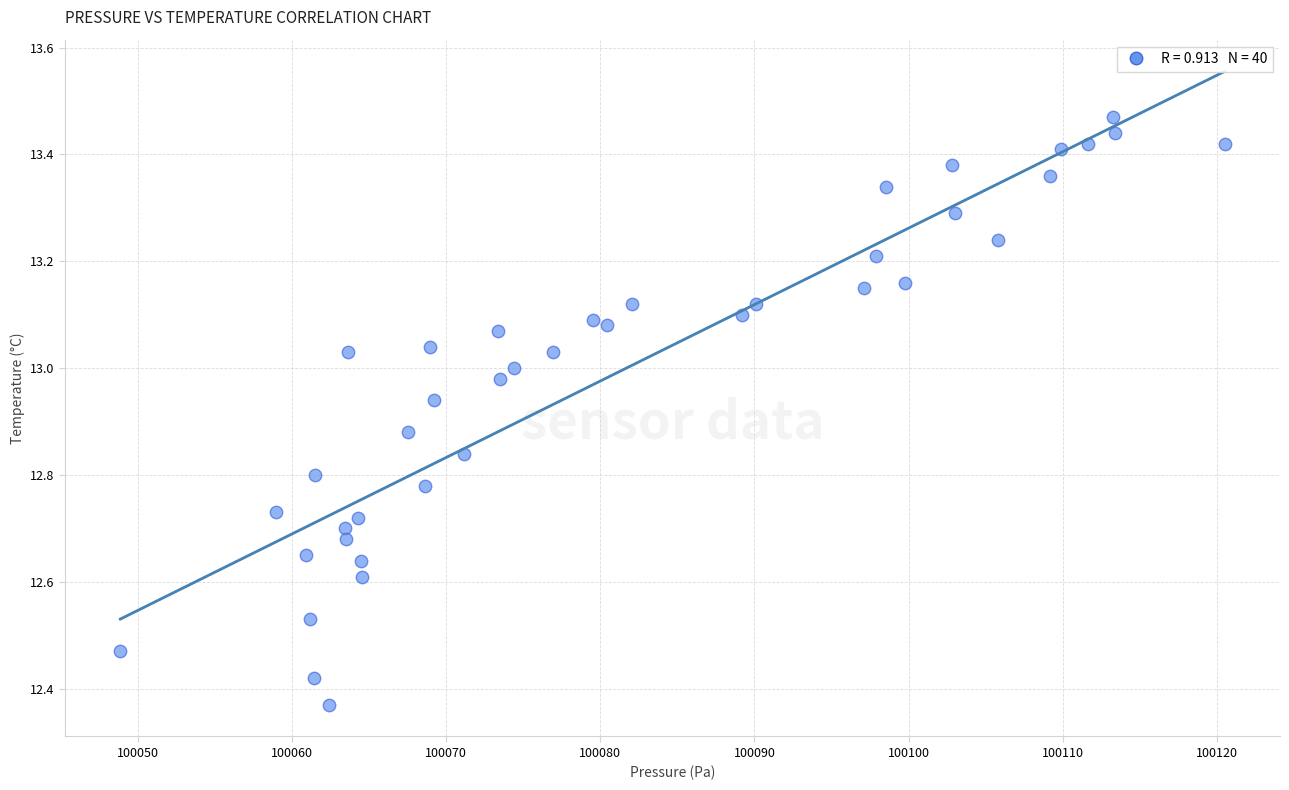

What is the range of X values (max minus min)?

71.6